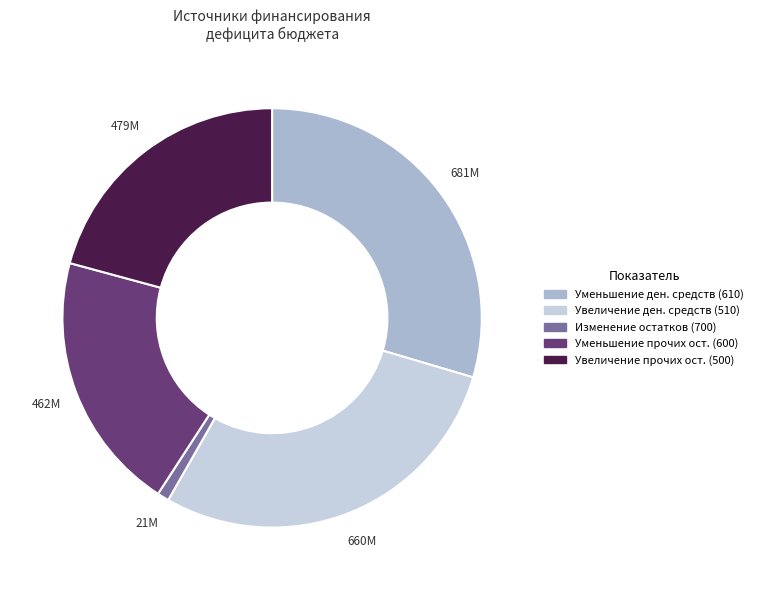

Is there any slice that represents more than half of the pie?

No